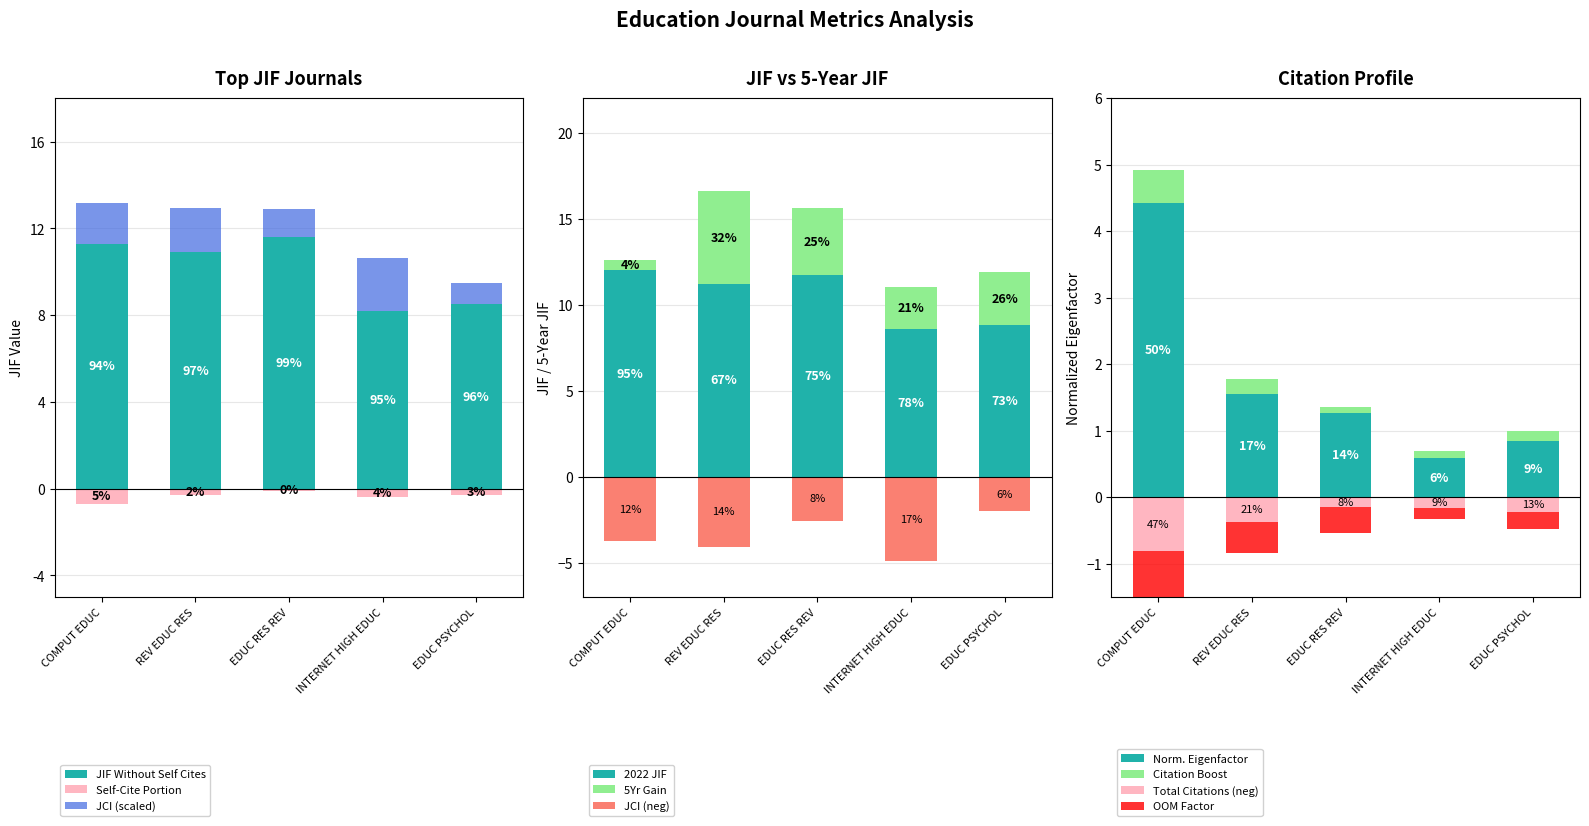

What is the average value of the Normalized Eigenfactor series?

1.7